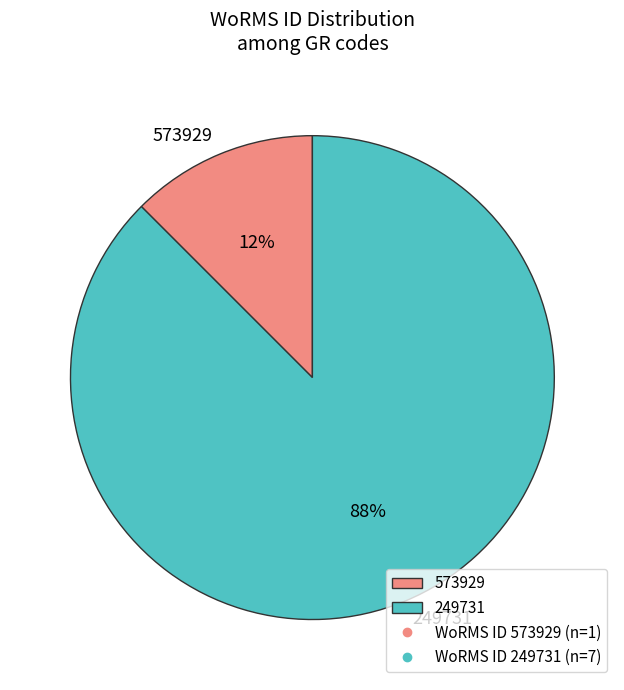

Rank the categories by value from lowest to highest.

573929, 249731